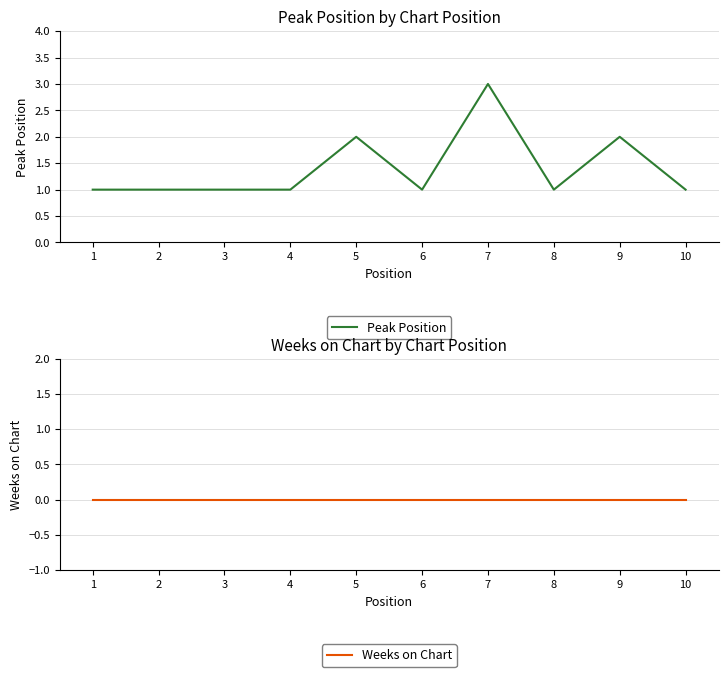

Reading left to right, extract all data points from this chart.

Peak Position: 1	1	1	1	2	1	3	1	2	1
Weeks on Chart: 0	0	0	0	0	0	0	0	0	0